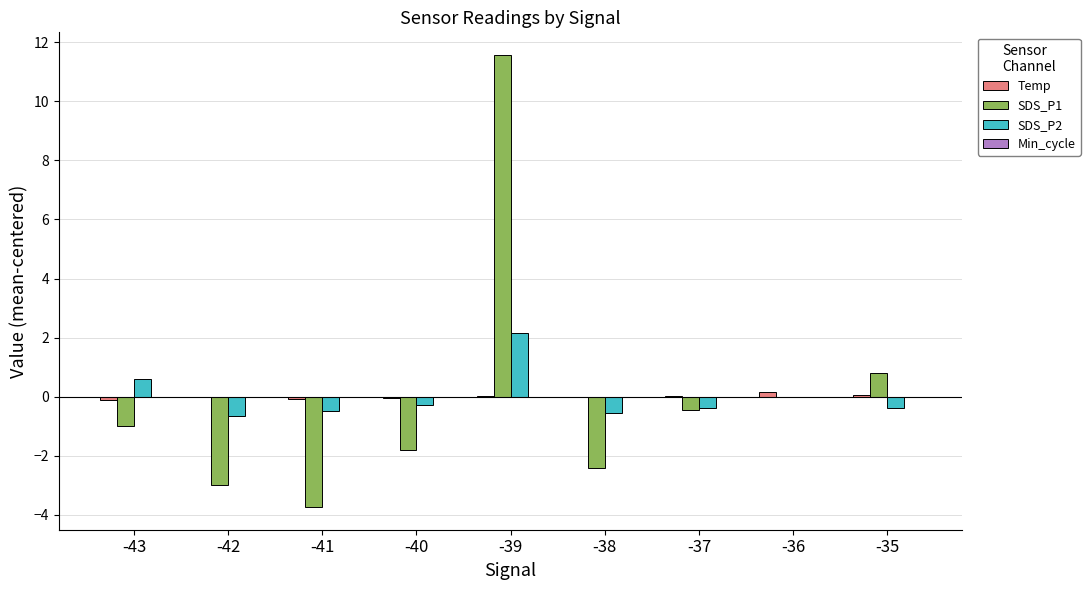

How many groups of bars are there?

9